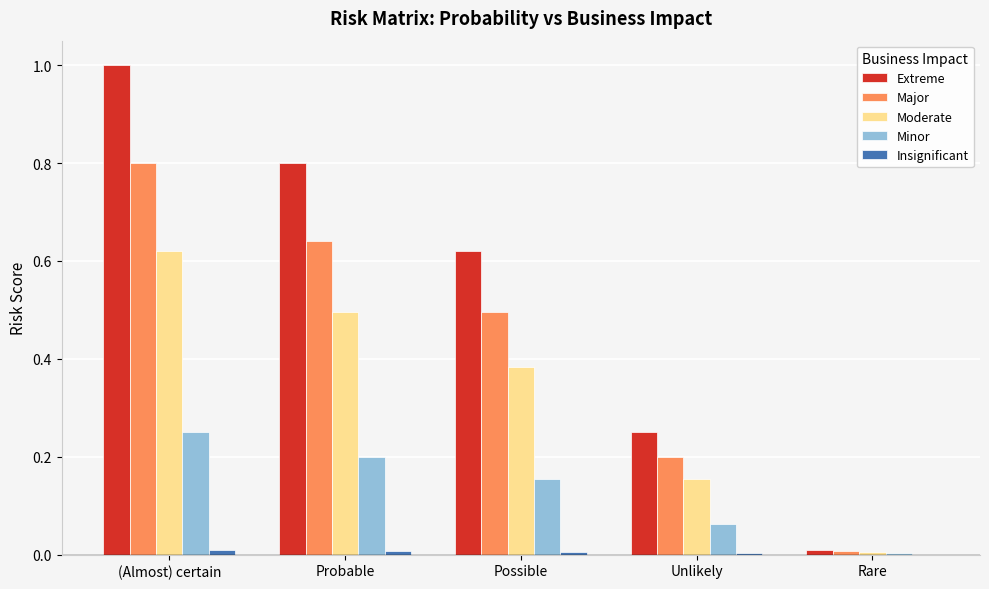

Is it true that Minor equals 0.2 at Possible?

True